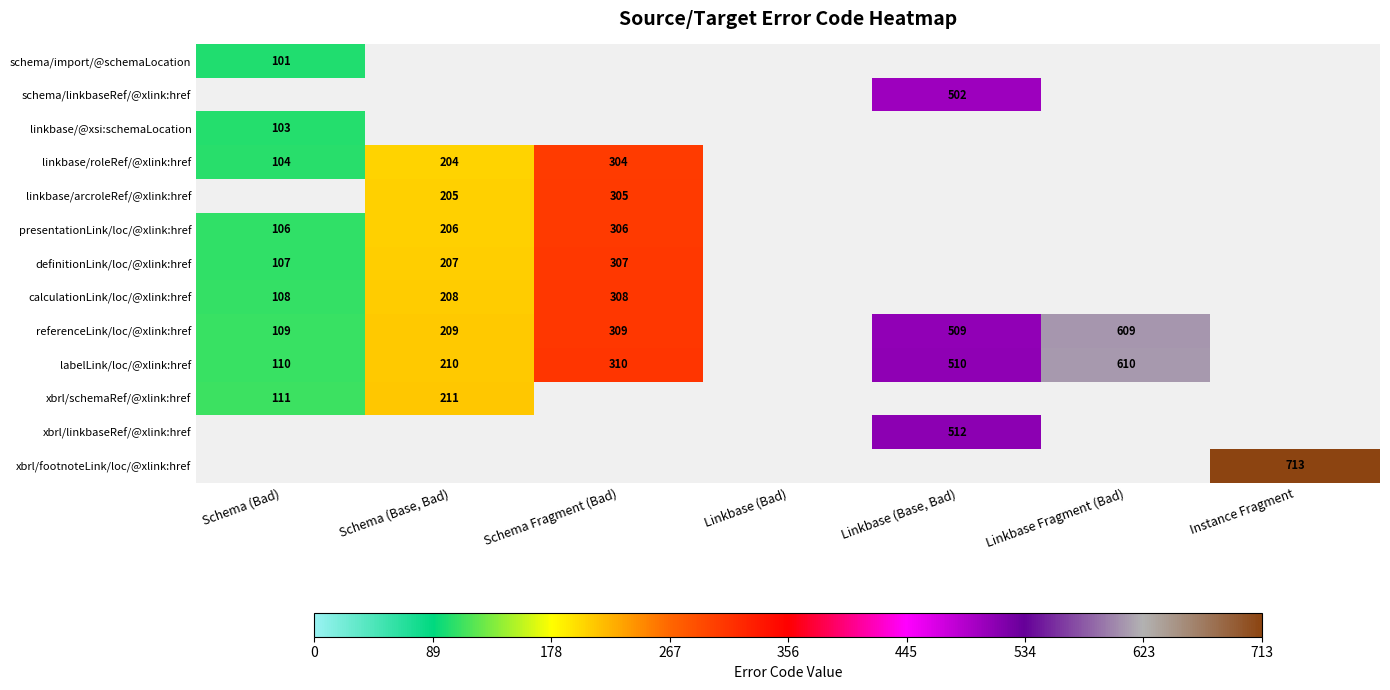

The value of xbrl/schemaRef/@xlink:href at Schema (Base, Bad) is 69. True or false?

False